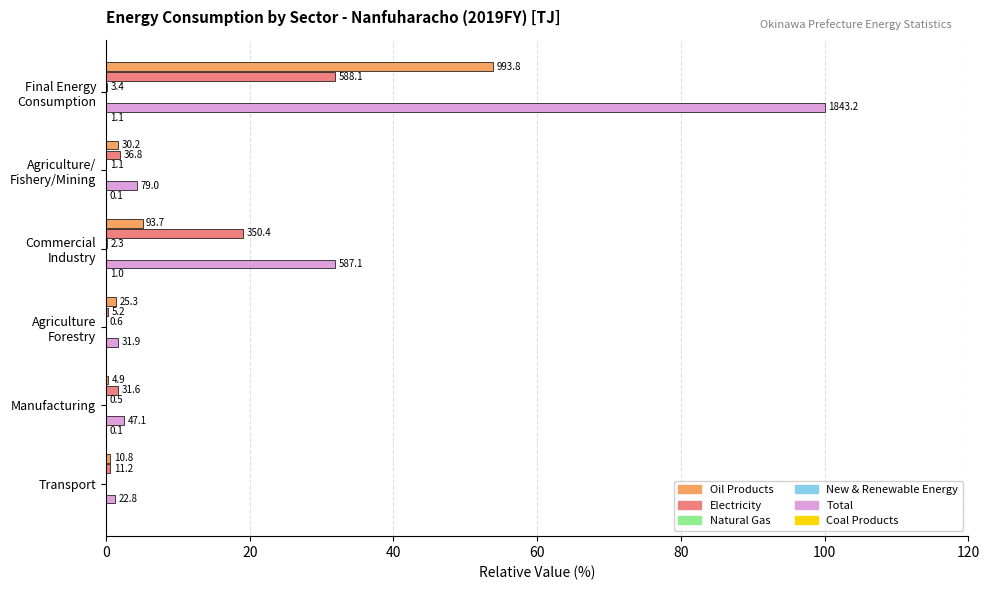

True or false: Natural Gas has a value of 0.0 at Agriculture Forestry.

False